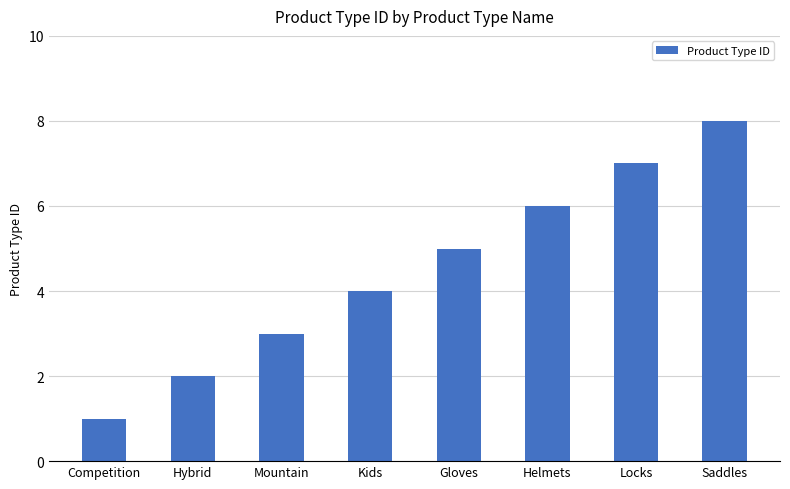

What is the difference between the maximum and second lowest values?

6